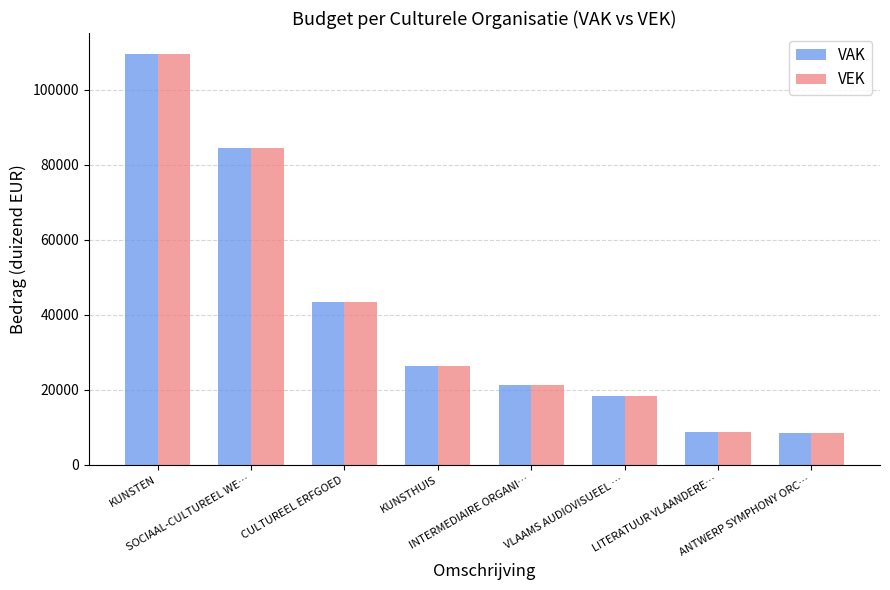

What is the maximum value for VAK?

109690